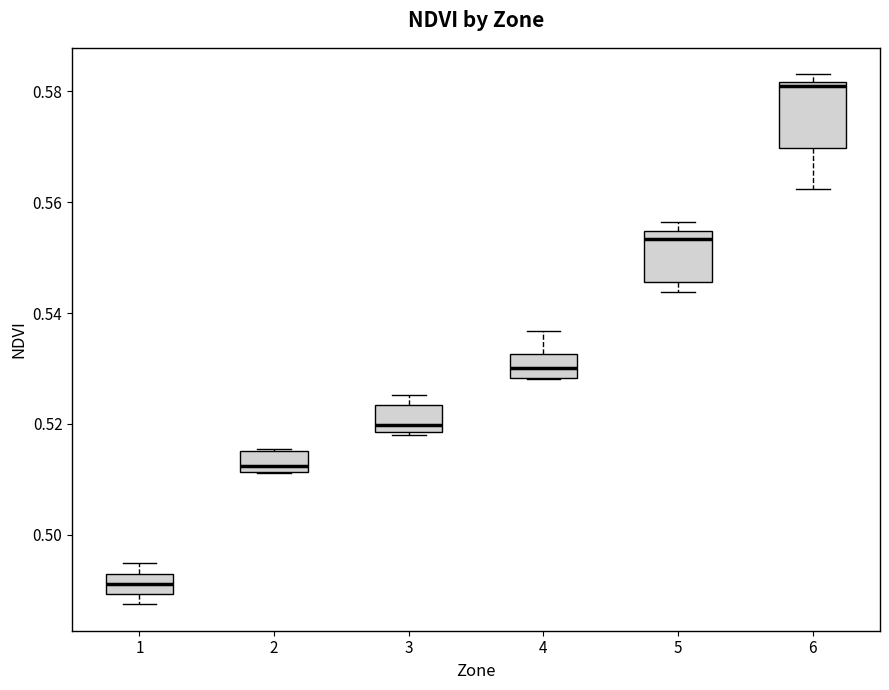

Where is the upper edge of the box at x = 3 on the y-axis? The values are not printed on the chart, so give them approximately, as read against the axis.

0.524